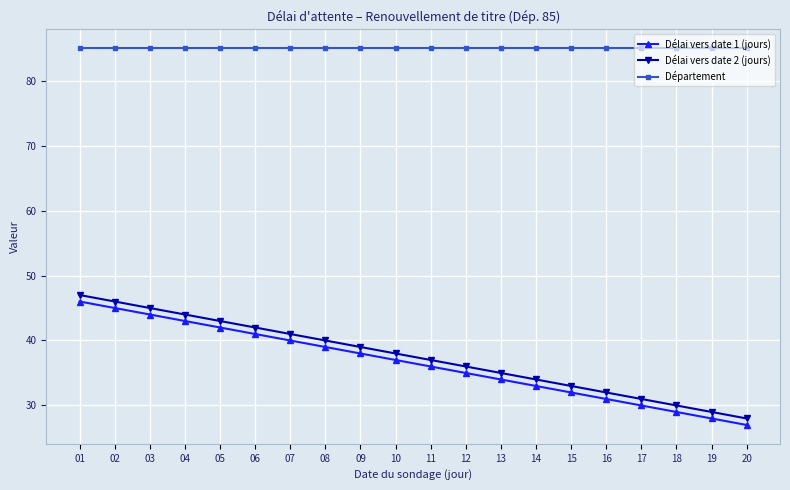

Is the value of Délai vers date 2 (jours) at 10 greater than the value of Département at 19?

No